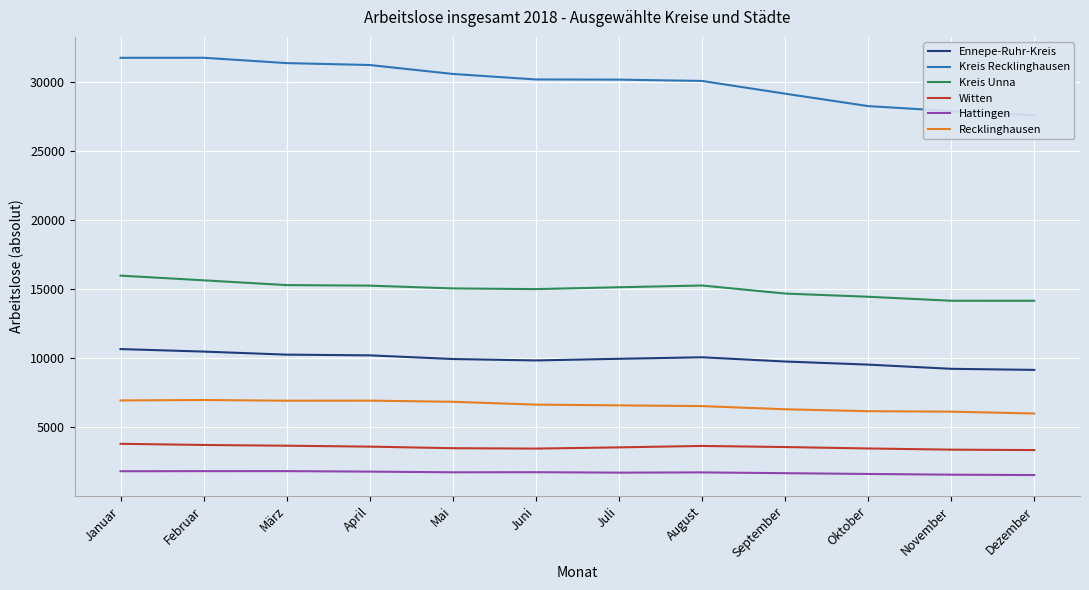

Where is the first local maximum for Witten?

August